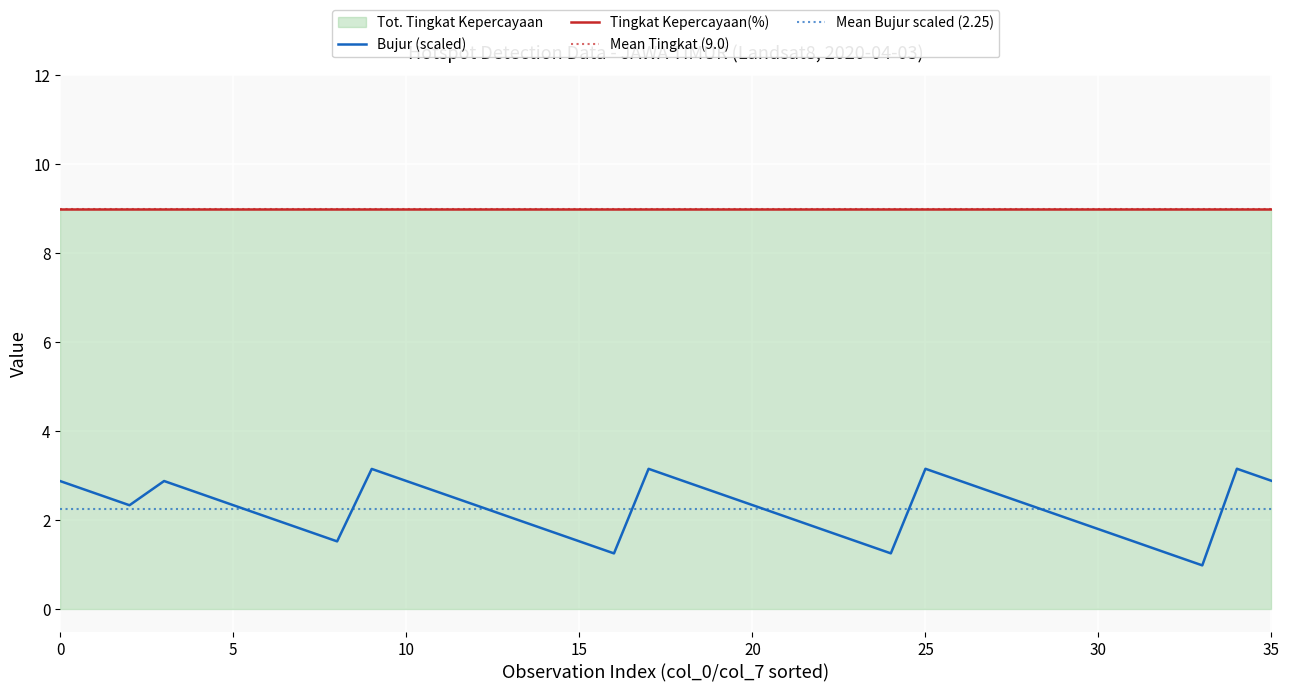

True or false: Bujur (scaled) and Tingkat Kepercayaan(%) intersect in this chart.

False